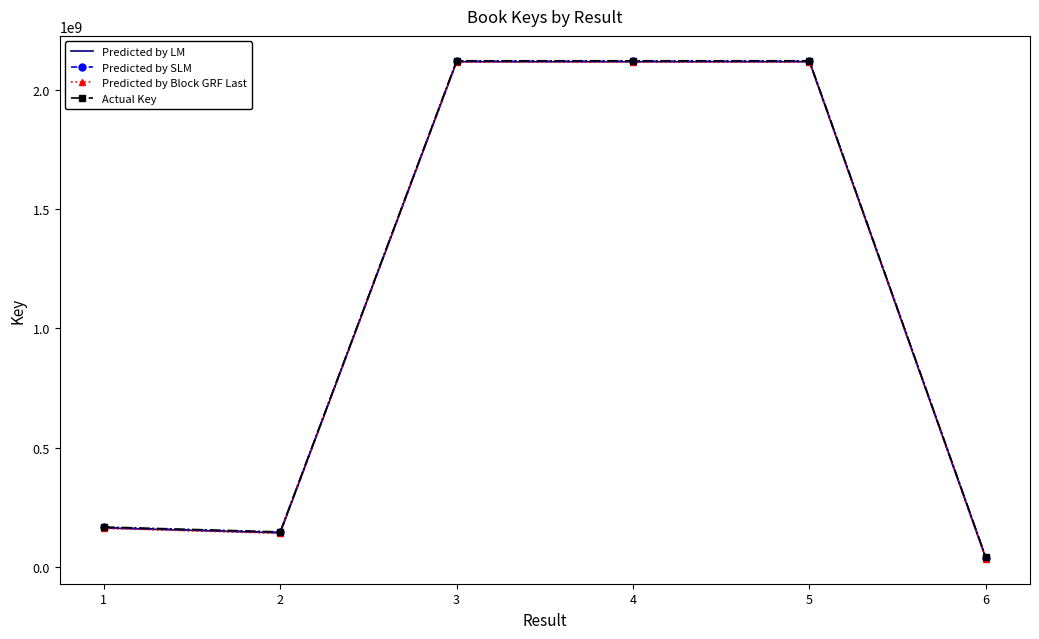

What is the spread (max minus min) of values at 4?

6000000